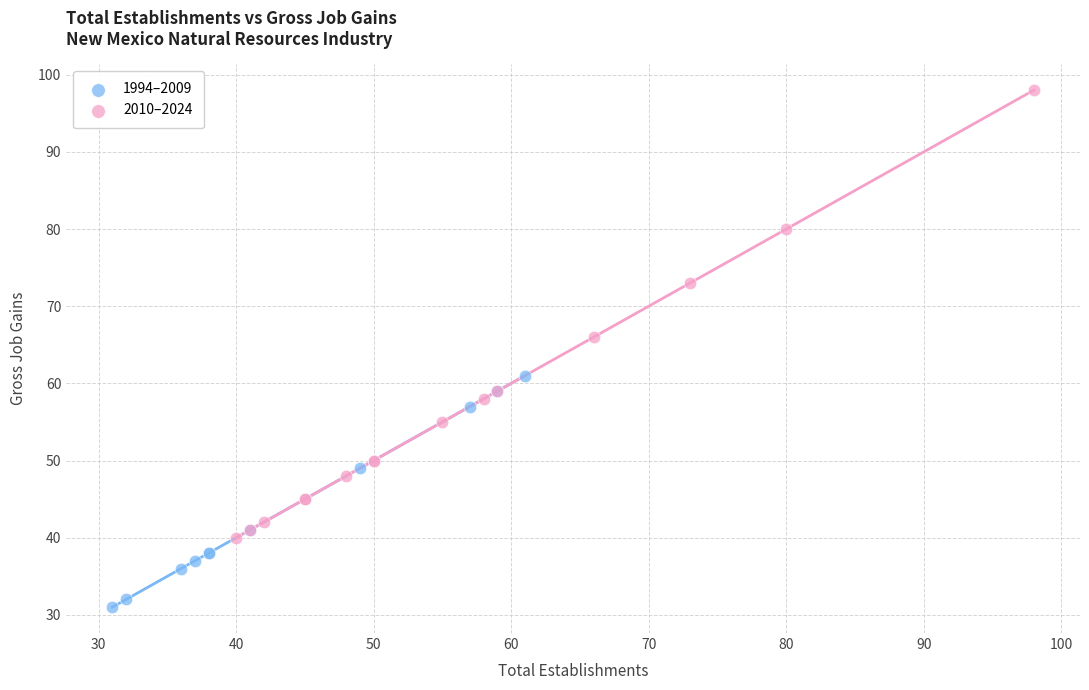

What are all the series names shown in the legend?

1994–2009, 2010–2024